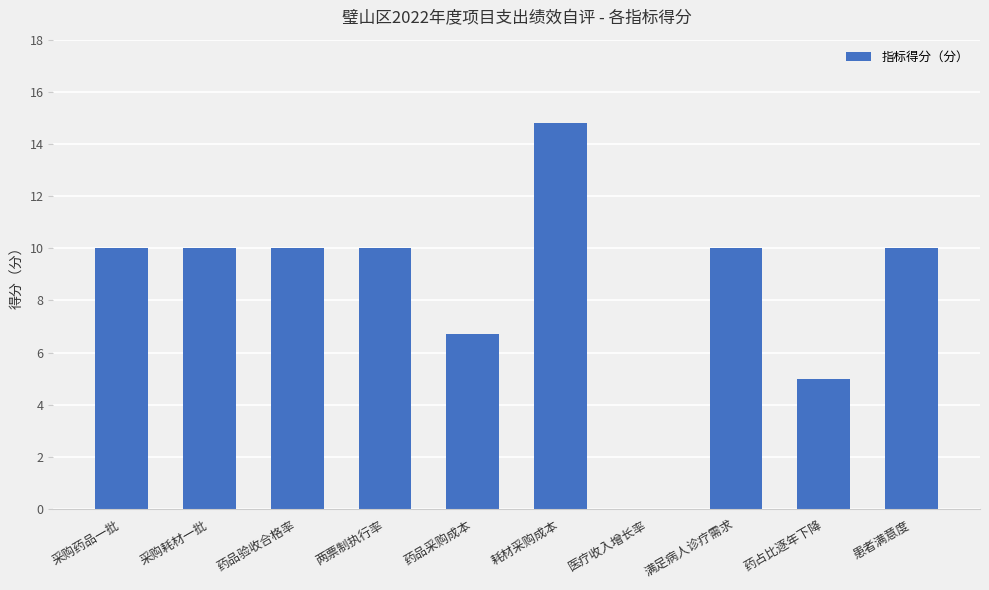

What is the greatest value displayed?

14.8